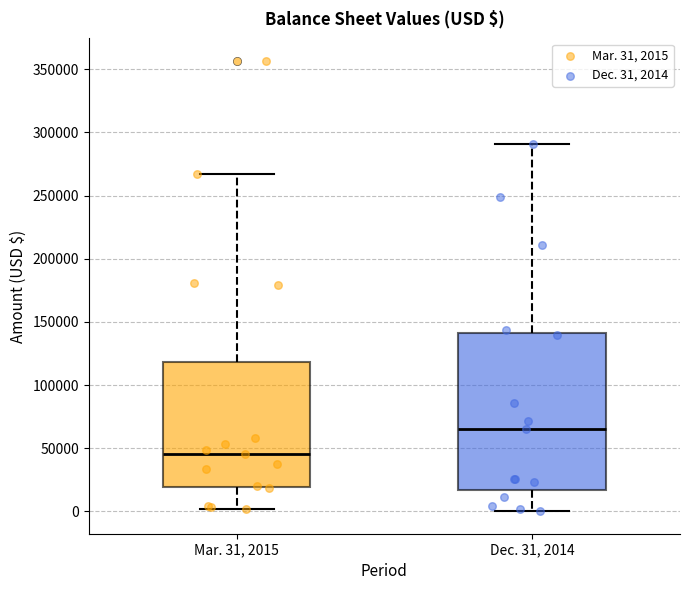

Where does the upper whisker of the box for Dec. 31, 2014 end on the y-axis? The values are not printed on the chart, so give them approximately, as read against the axis.

290000